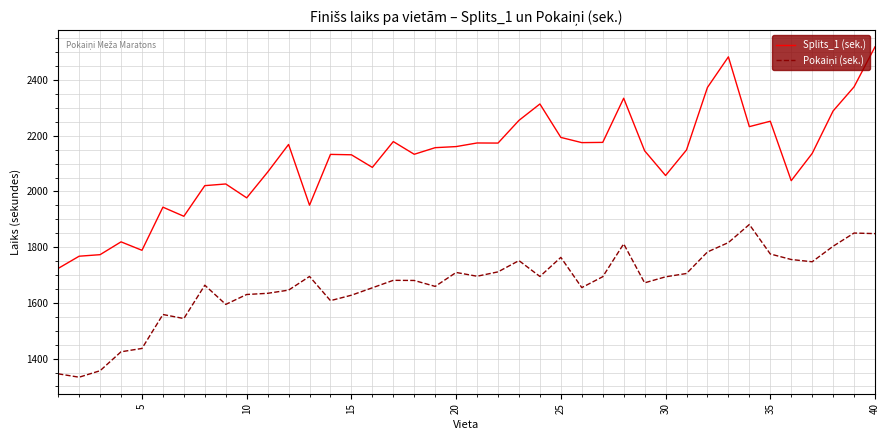

What is the greatest value displayed?

2518.9